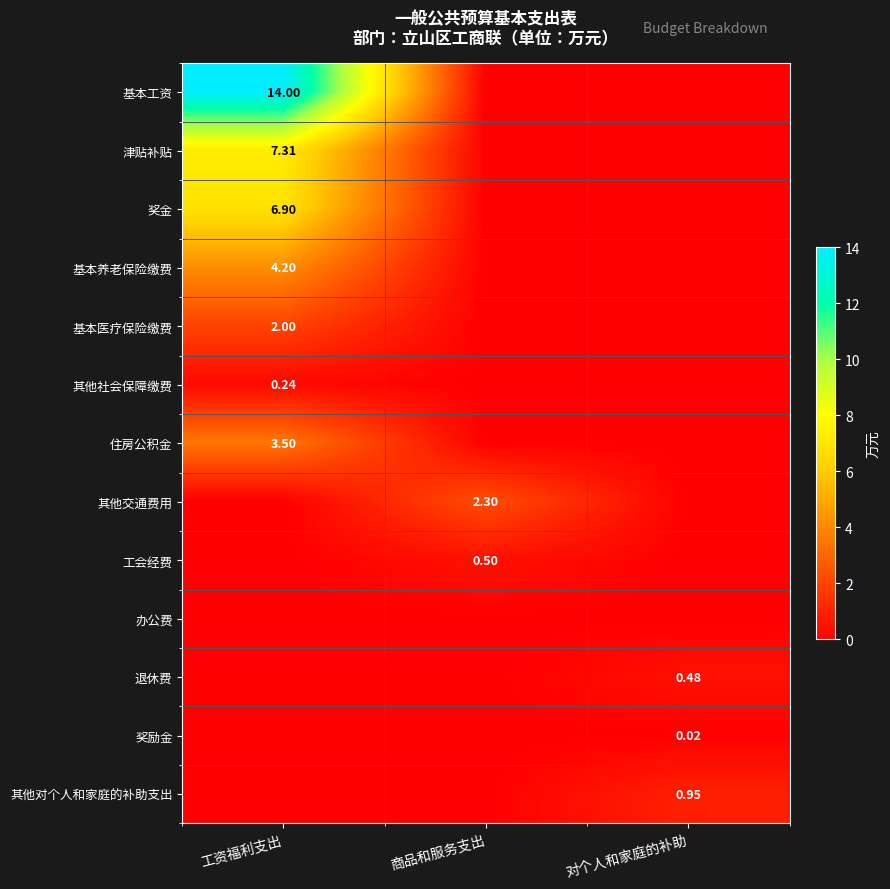

What is the total value across all series at 工资福利支出?

38.1